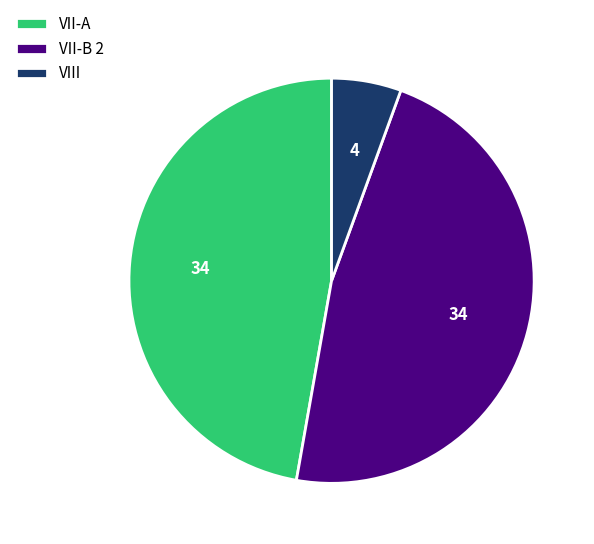

What is the smallest slice in the pie chart?

VIII